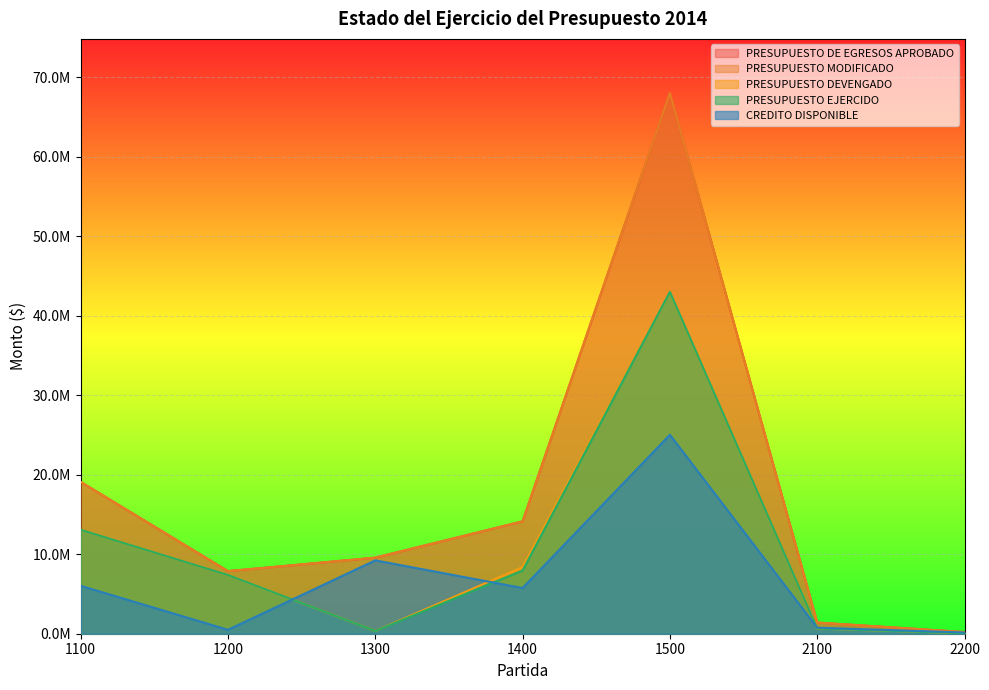

In PRESUPUESTO MODIFICADO, how many points are lower than both neighbors (excluding endpoints)?

1